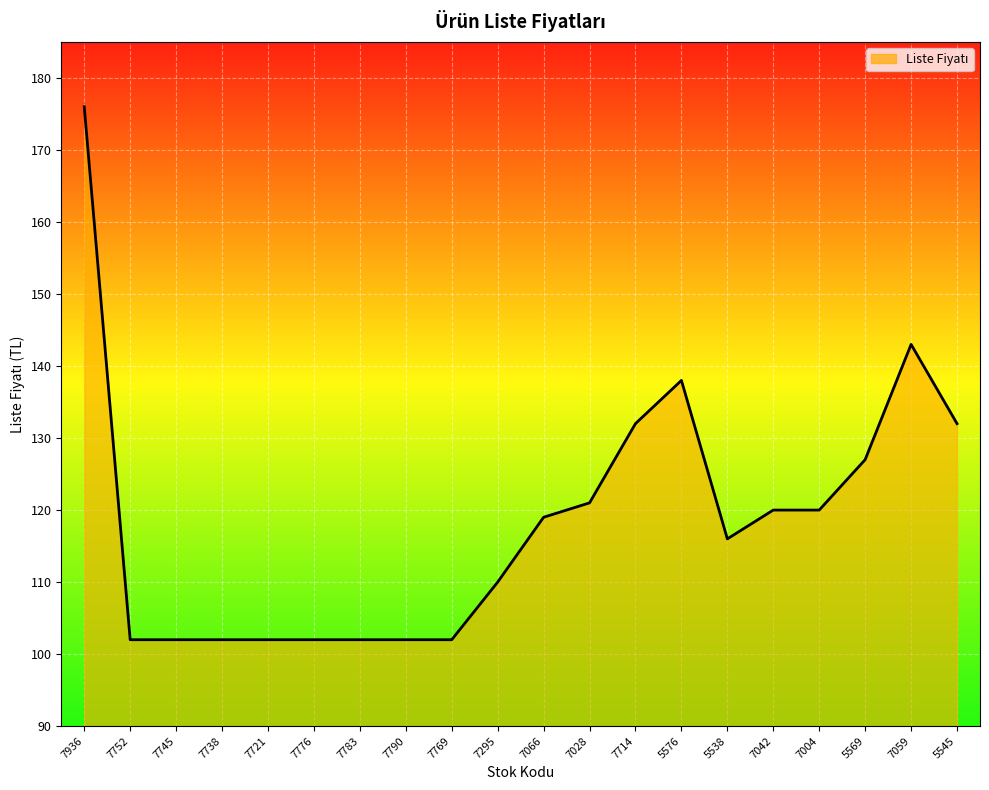

Is it true that the value at 5538 is 71?

False